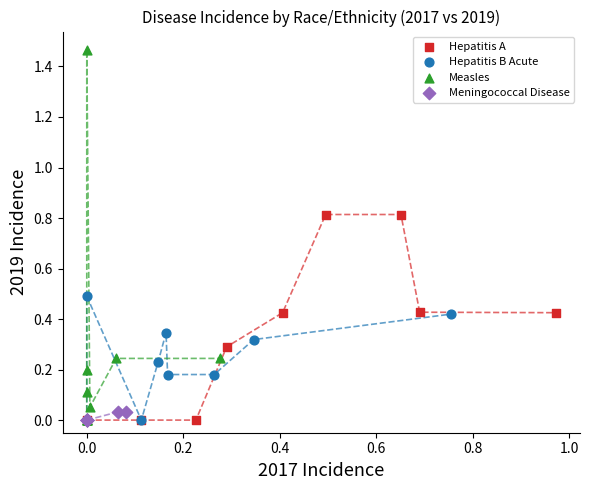

Which series contains the highest Y value?

Measles